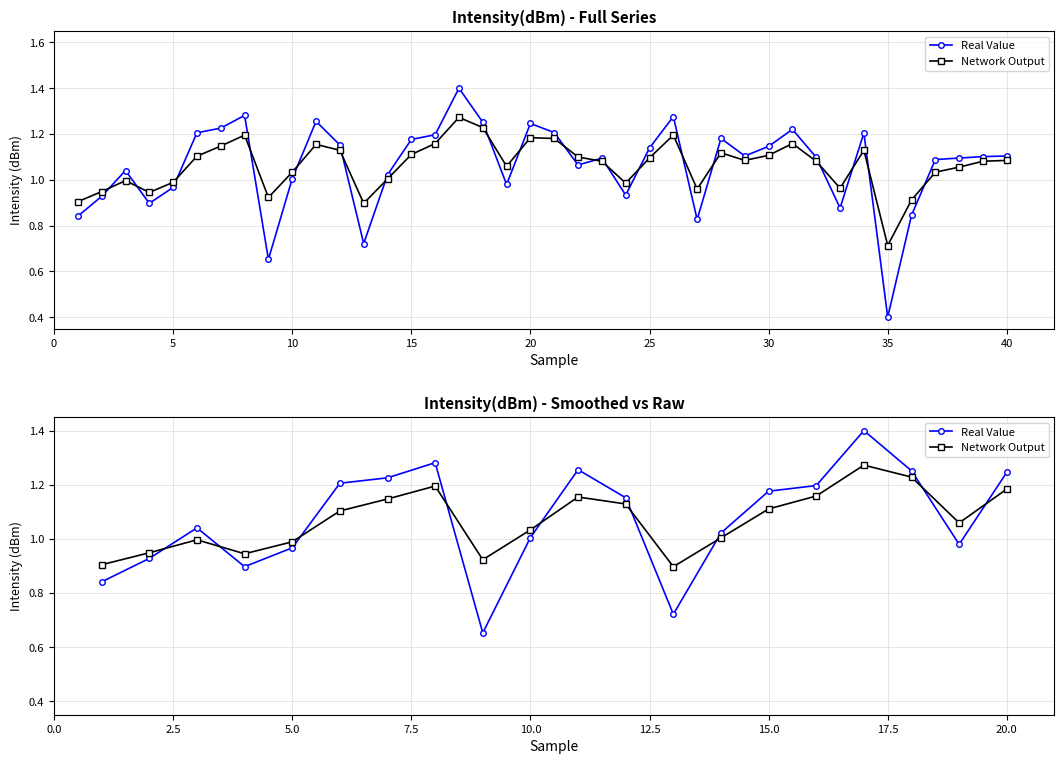

Rank the series by their maximum value, from lowest to highest.

Network Output, Real Value